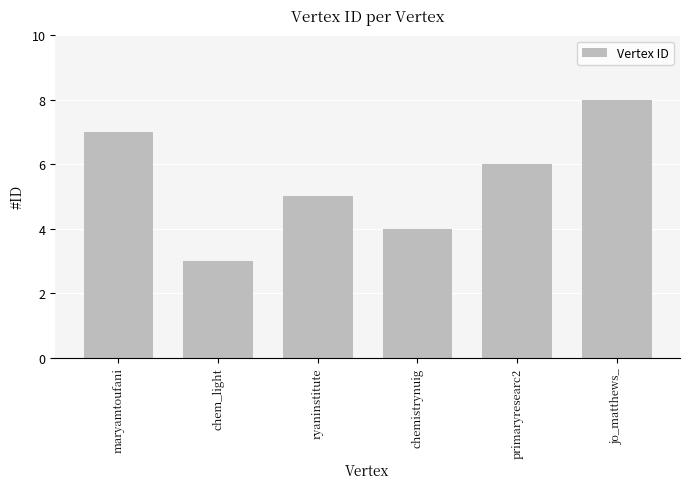

What is the change in value from maryamtoufani to ryaninstitute?

-2